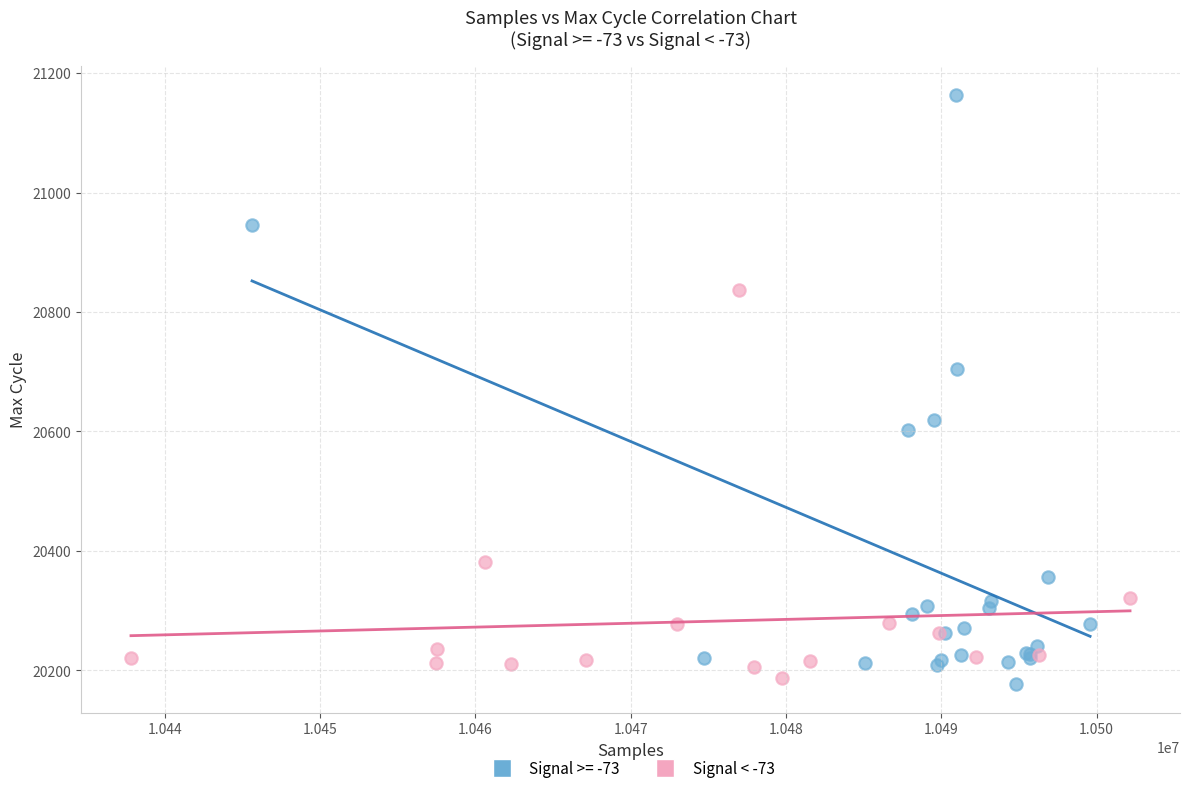

Which series has the largest Y range (max minus min)?

Signal >= -73